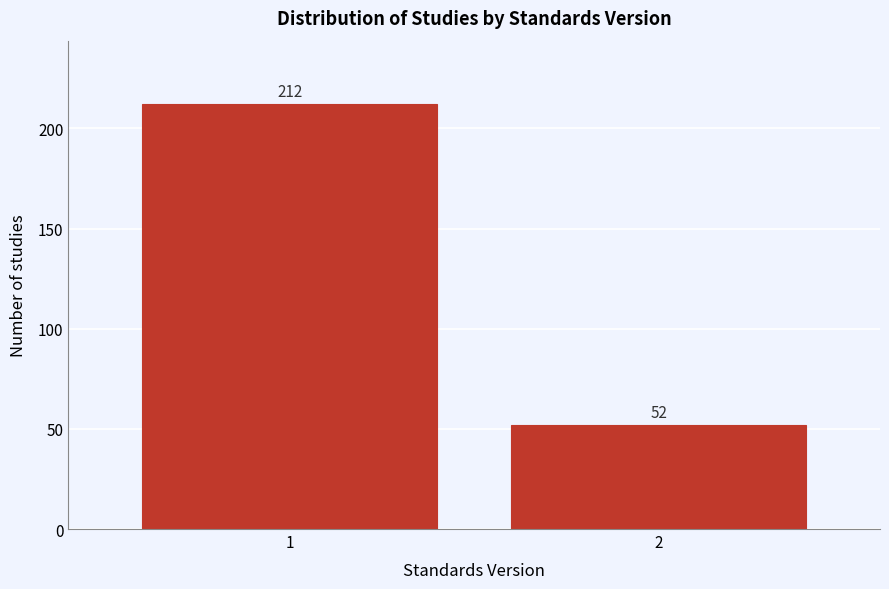

Reading left to right, extract all data points from this chart.

212	52